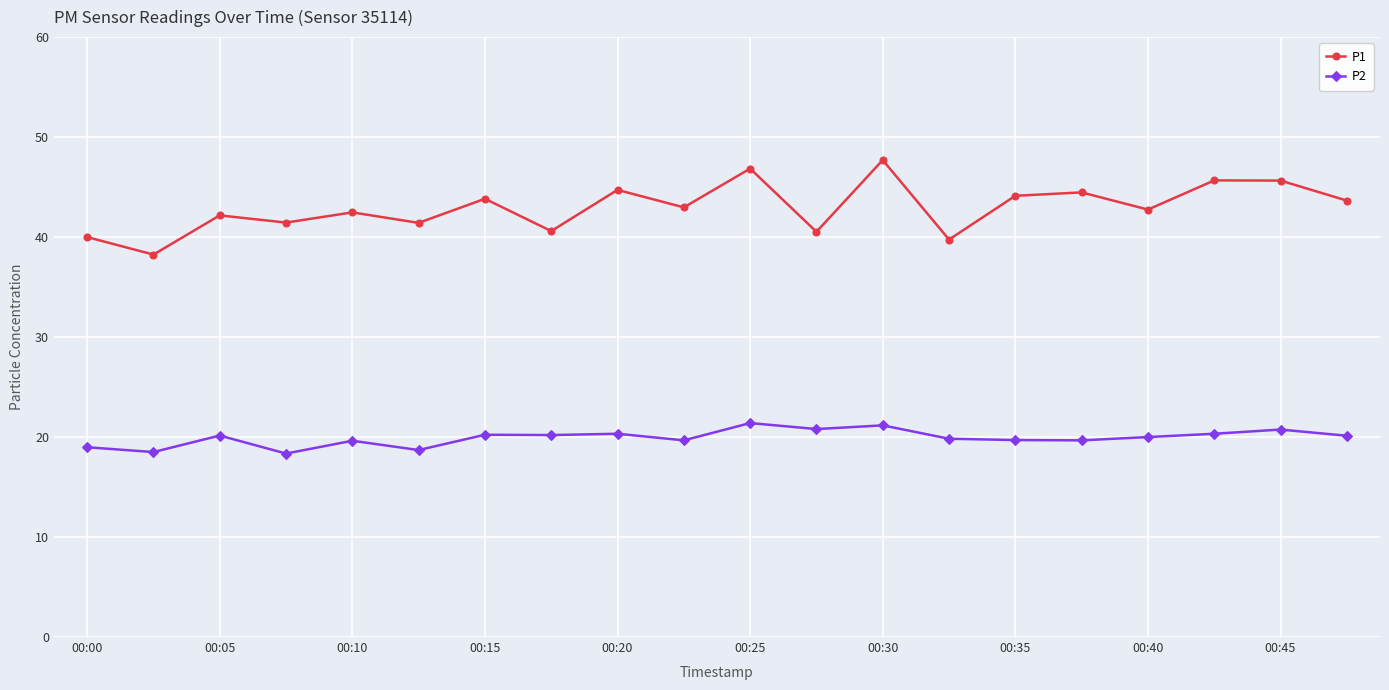

True or false: P1 and P2 cross at least once.

False